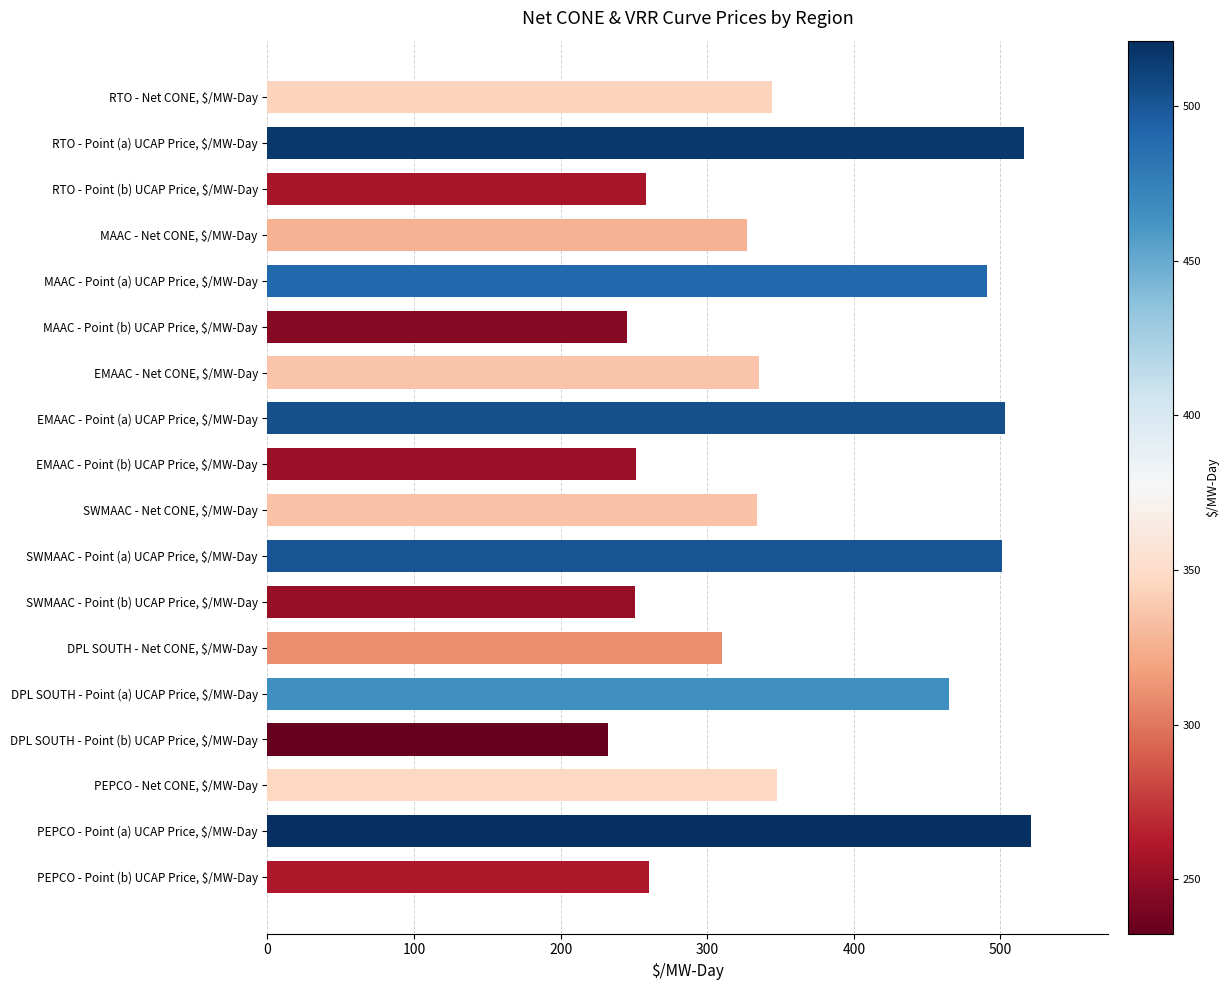

Rank the categories by value from highest to lowest.

PEPCO - Point (a) UCAP Price, $/MW-Day, RTO - Point (a) UCAP Price, $/MW-Day, EMAAC - Point (a) UCAP Price, $/MW-Day, SWMAAC - Point (a) UCAP Price, $/MW-Day, MAAC - Point (a) UCAP Price, $/MW-Day, DPL SOUTH - Point (a) UCAP Price, $/MW-Day, PEPCO - Net CONE, $/MW-Day, RTO - Net CONE, $/MW-Day, EMAAC - Net CONE, $/MW-Day, SWMAAC - Net CONE, $/MW-Day, MAAC - Net CONE, $/MW-Day, DPL SOUTH - Net CONE, $/MW-Day, PEPCO - Point (b) UCAP Price, $/MW-Day, RTO - Point (b) UCAP Price, $/MW-Day, EMAAC - Point (b) UCAP Price, $/MW-Day, SWMAAC - Point (b) UCAP Price, $/MW-Day, MAAC - Point (b) UCAP Price, $/MW-Day, DPL SOUTH - Point (b) UCAP Price, $/MW-Day